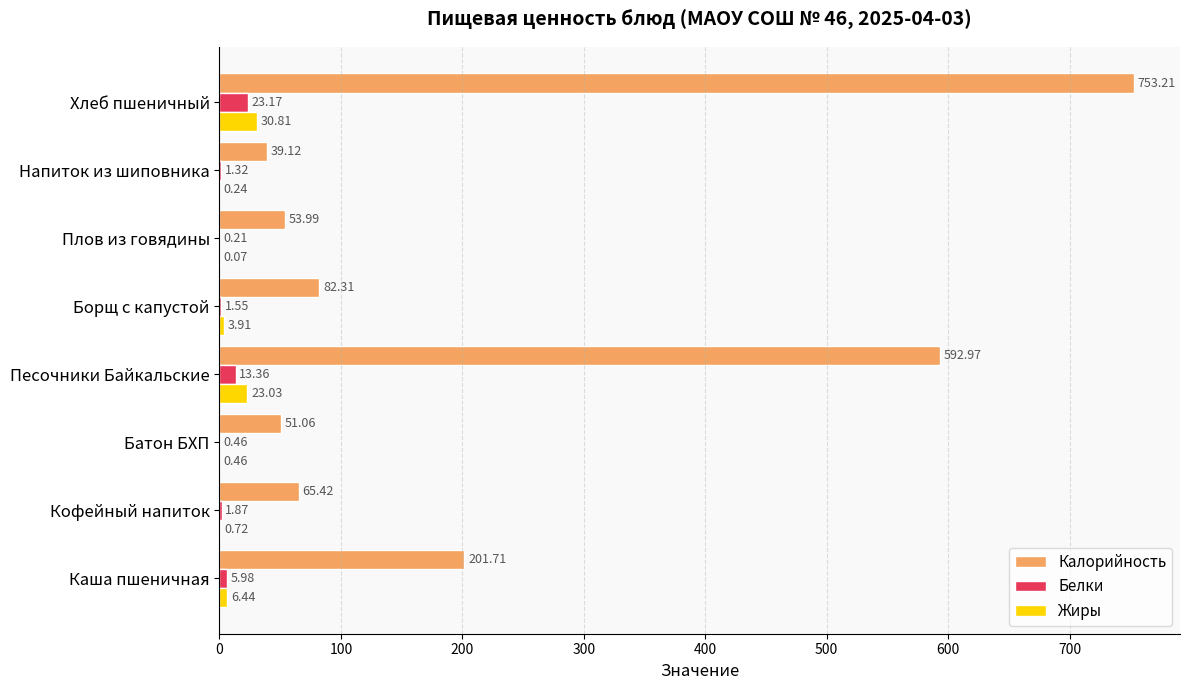

At which category does the chart reach its peak across all series?

Хлеб пшеничный